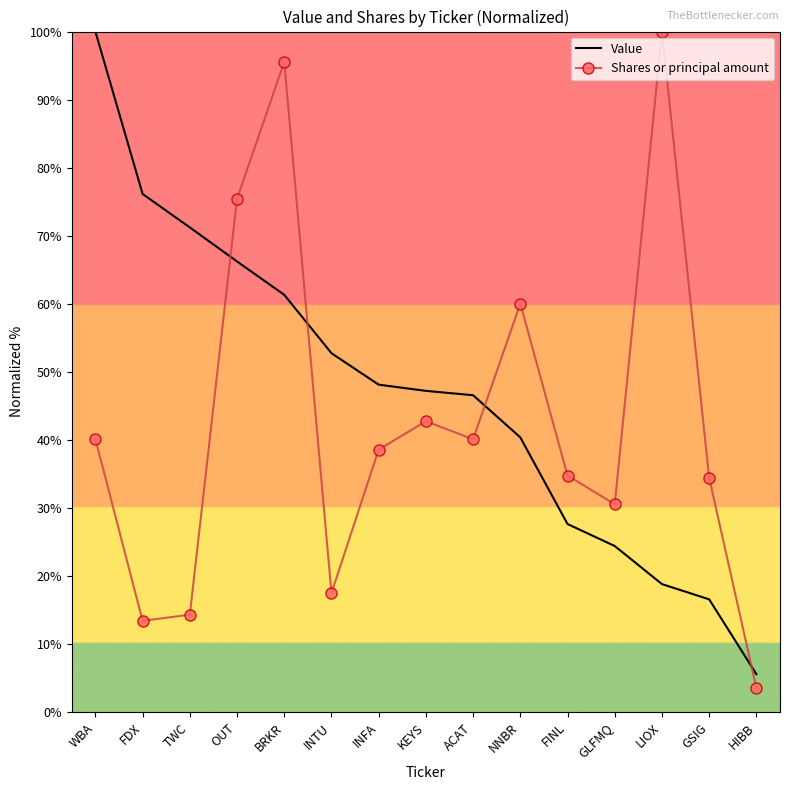

True or false: Shares or principal amount has more than 1 interior local peaks.

True